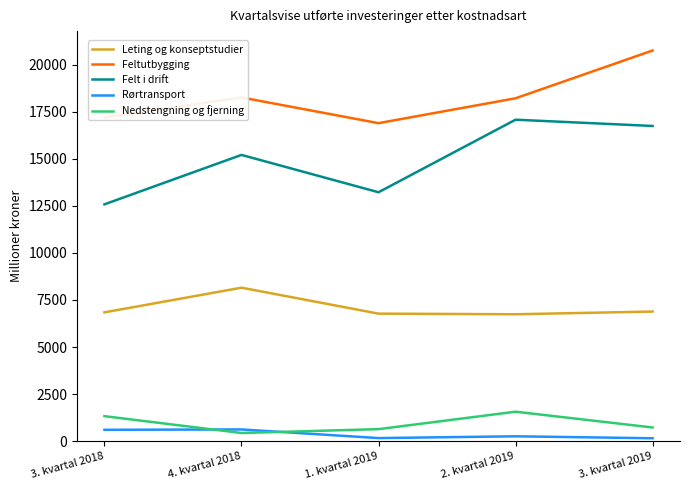

Does the chart have visible grid lines?

No